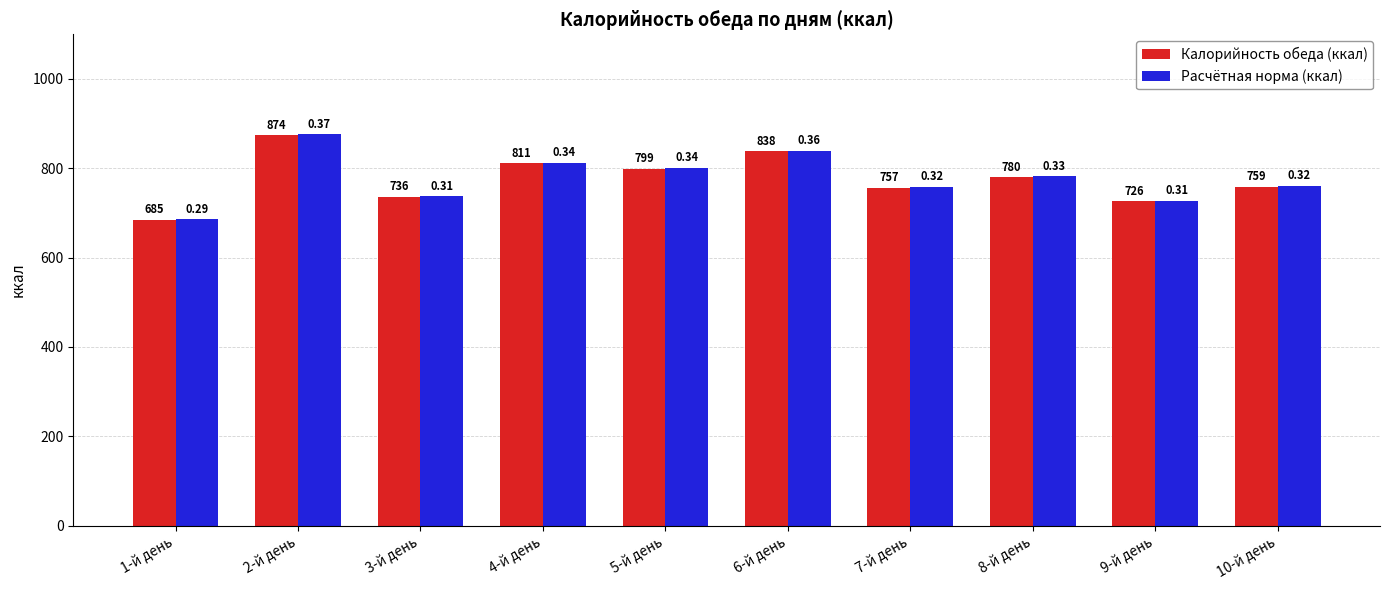

At which label does Расчётная норма (ккал) reach its peak?

2-й день